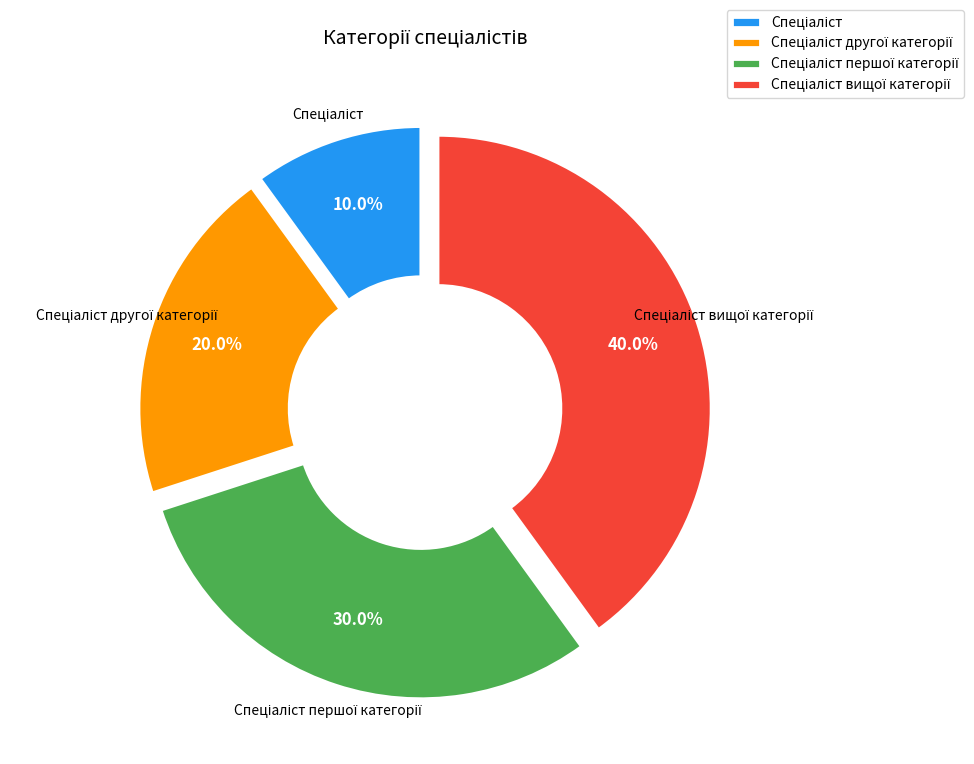

Is there any slice that represents more than half of the pie?

No